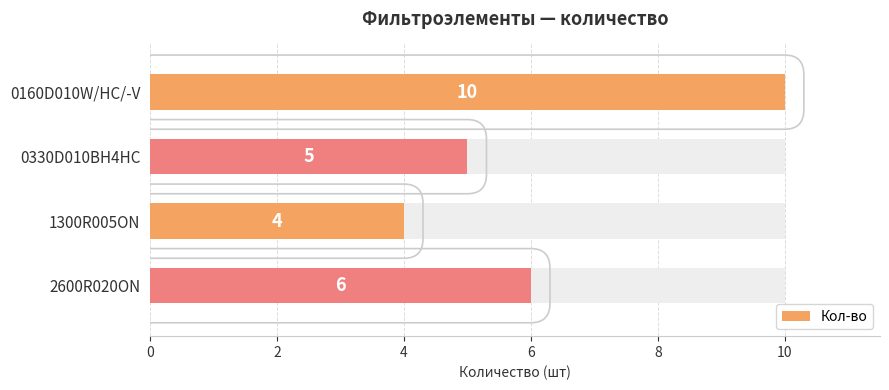

The value at 4 is 7. True or false?

False